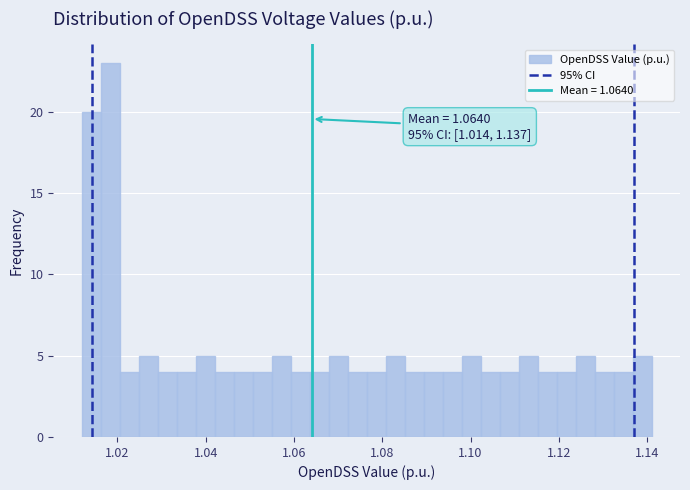

Read against the x-axis, roughly where is the centre of the tallest bar?

1.018